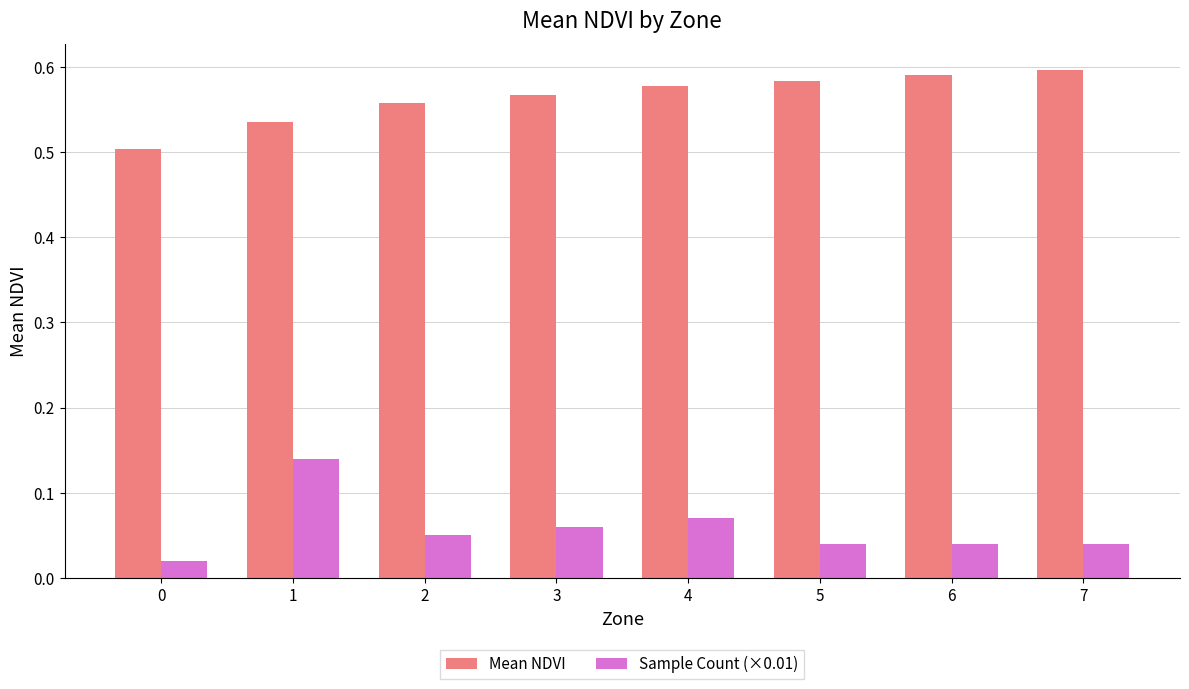

Which series has the widest spread of values?

Sample Count (×0.01)